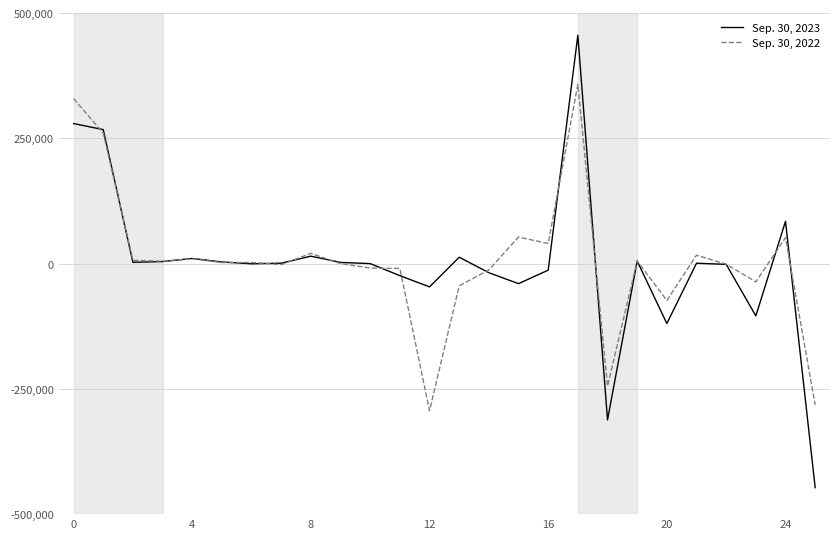

What is the minimum value shown in the chart?

-447069